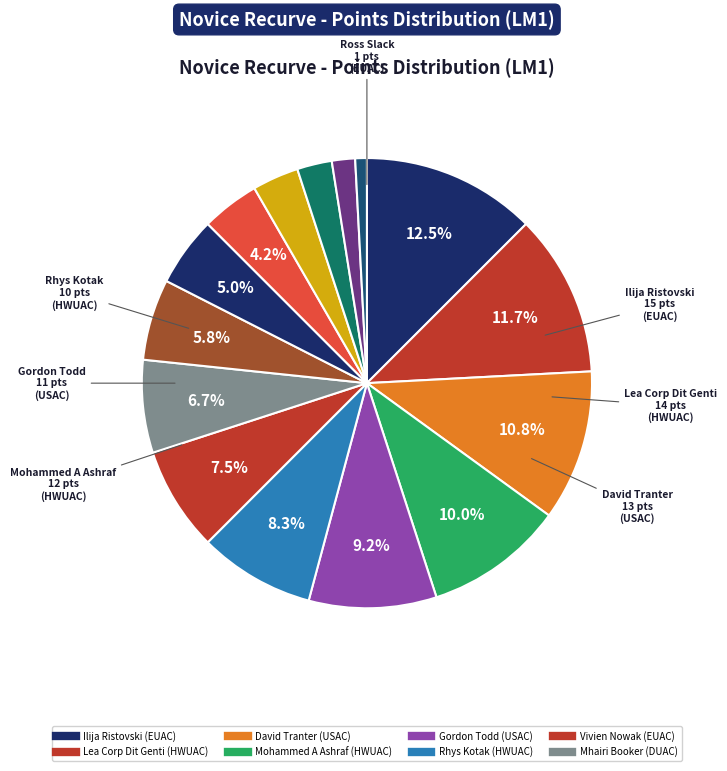

How many segments does this pie chart have?

15